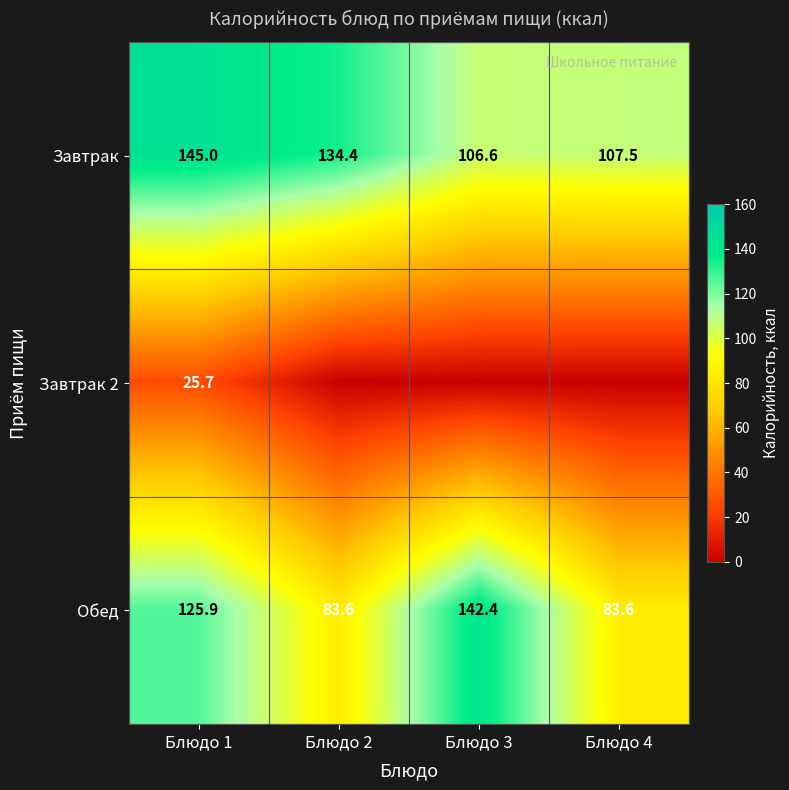

Between Блюдо 3 and Блюдо 4, which is larger?

Блюдо 4